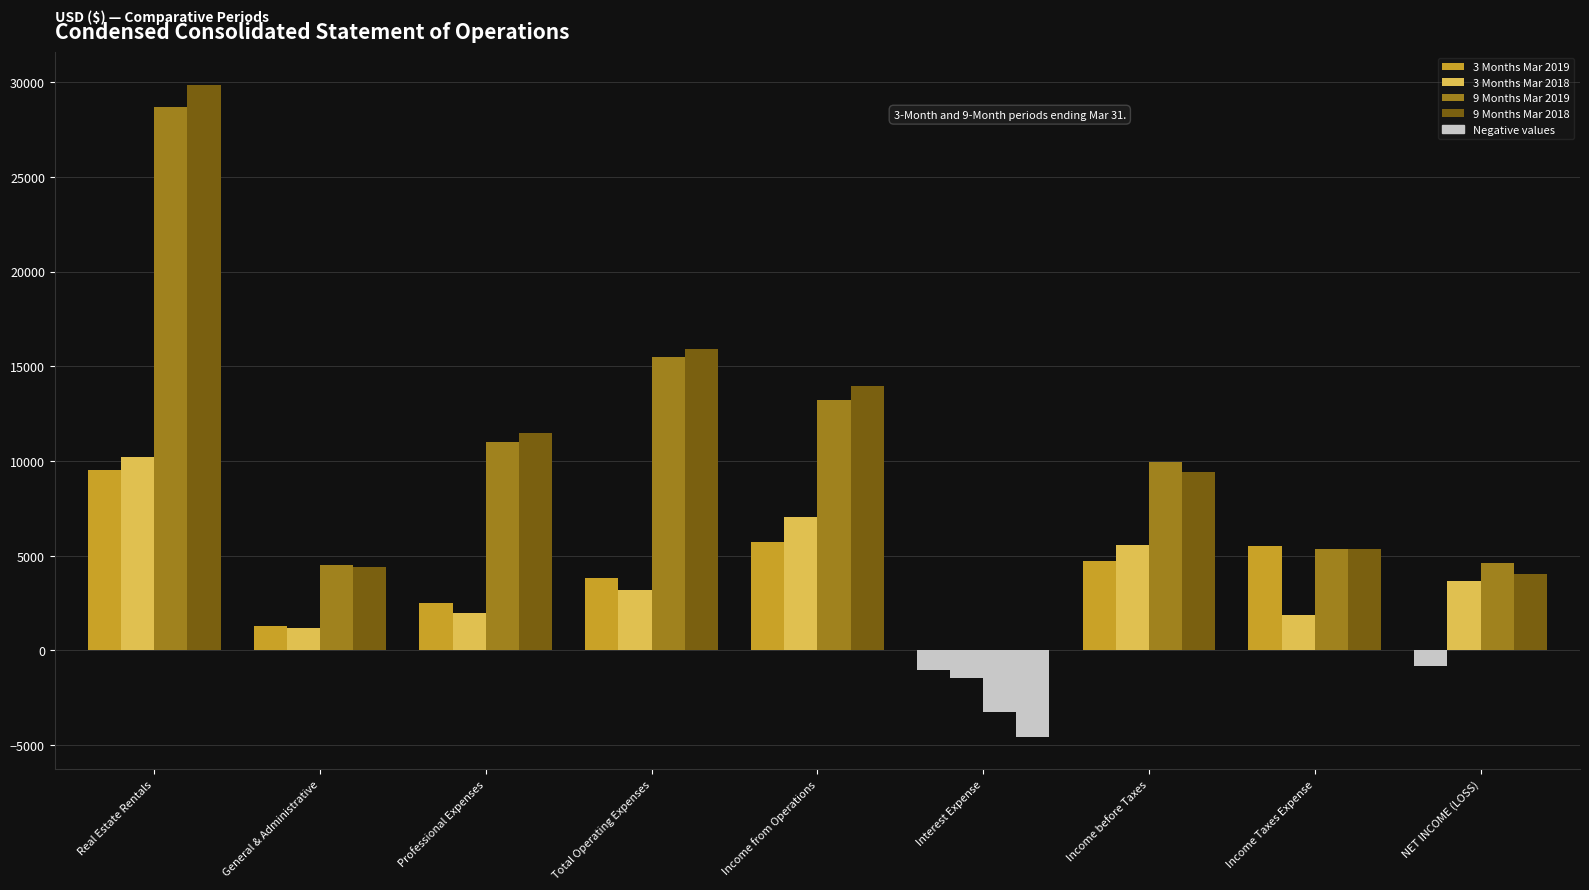

What is the minimum value for 9 Months Mar 2018?

-4550